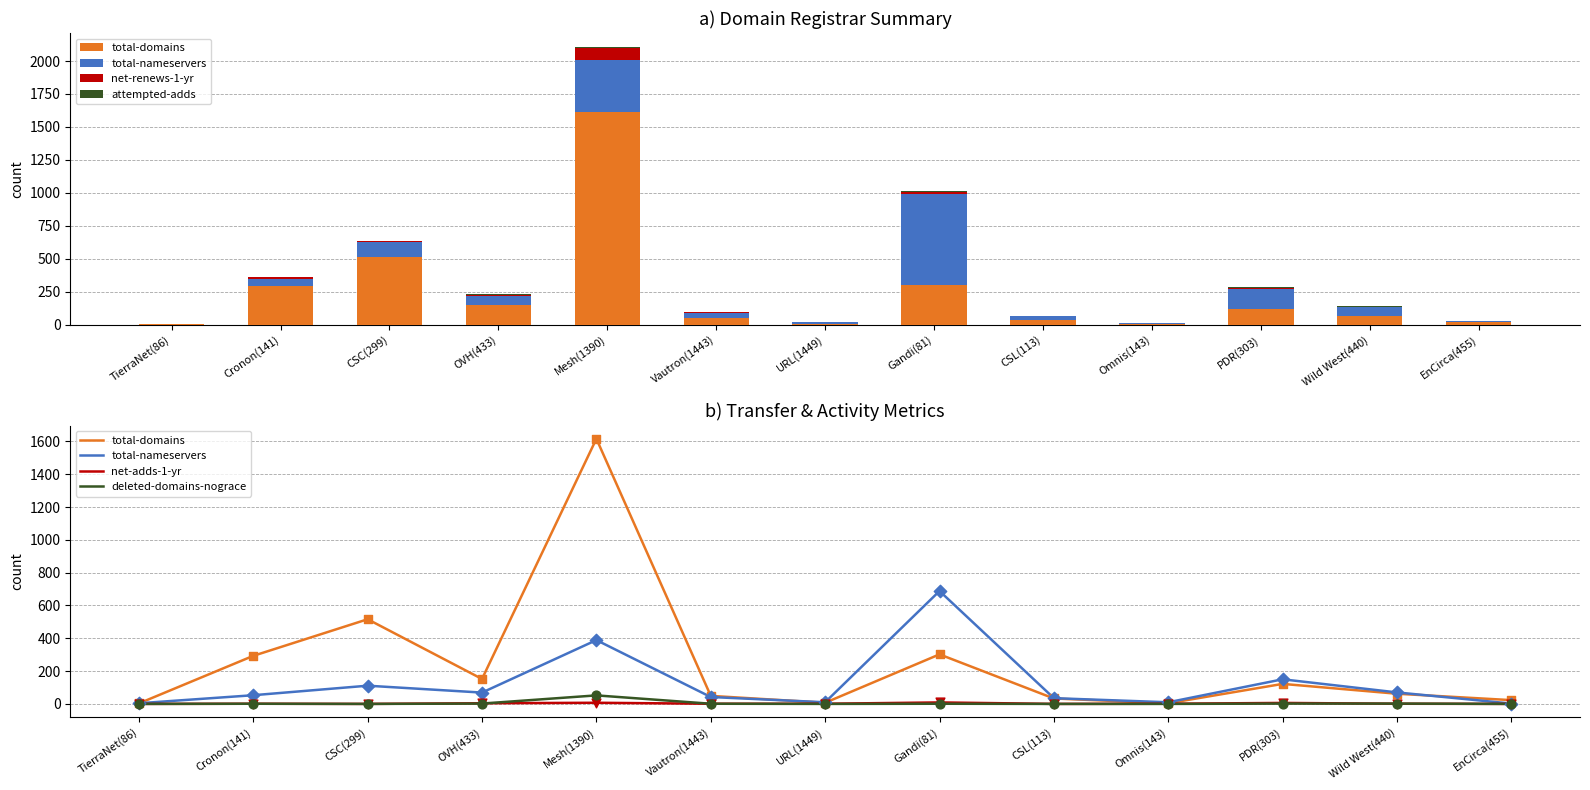

At which category is the sum across all series the highest?

Mesh(1390)